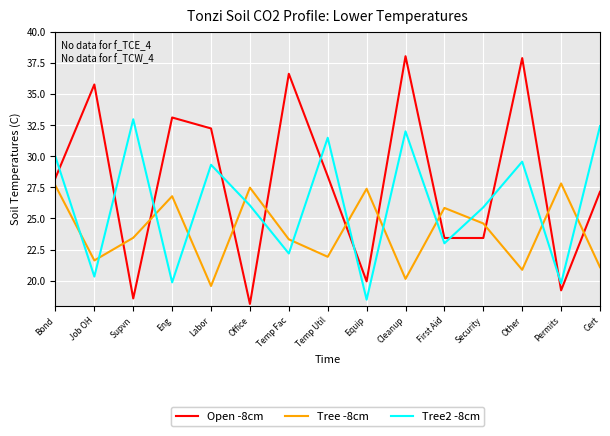

What is the difference between the second highest and second lowest values in the Open -8cm series?

19.3